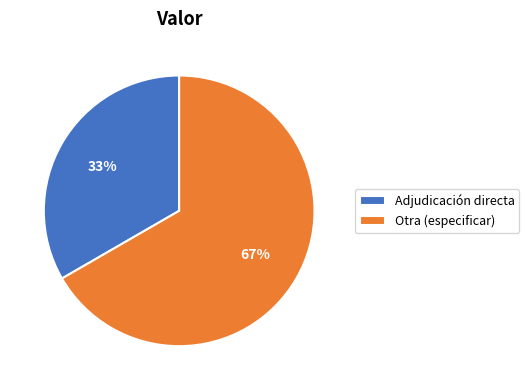

Is it true that Adjudicación directa is 33% of the pie?

True